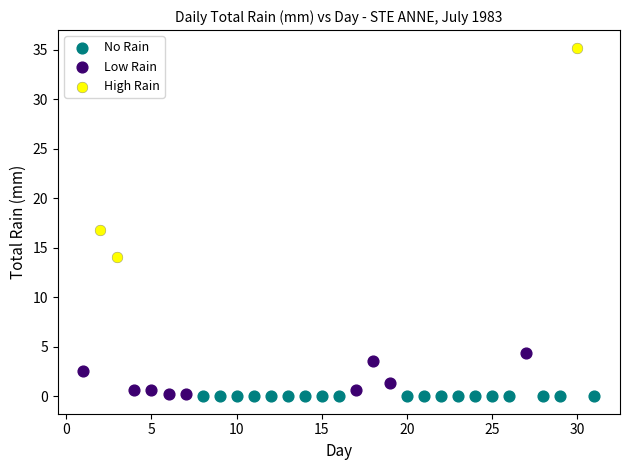

Which series reaches the maximum Y coordinate?

High Rain